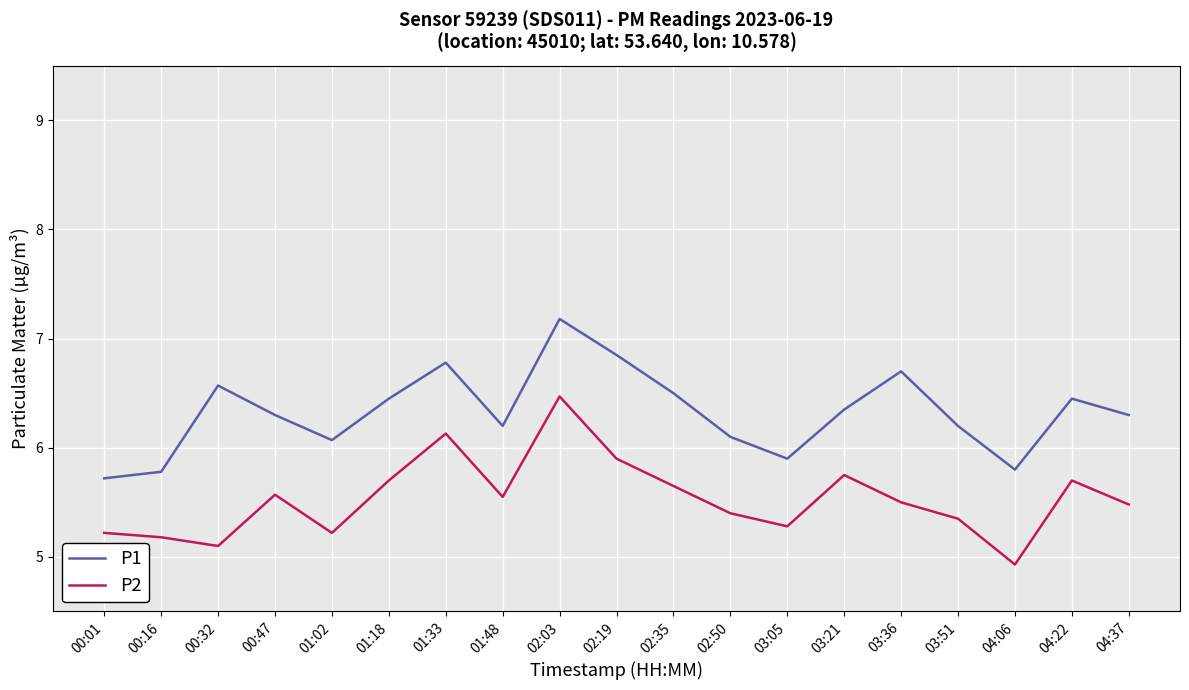

True or false: P1 and P2 cross at least once.

False